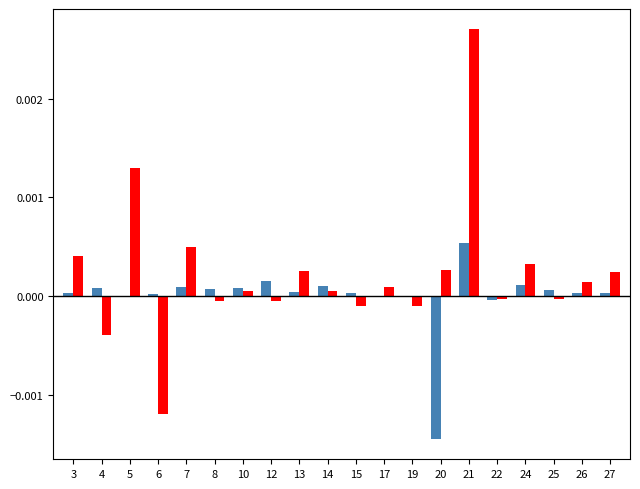

At which category does the chart reach its peak across all series?

21